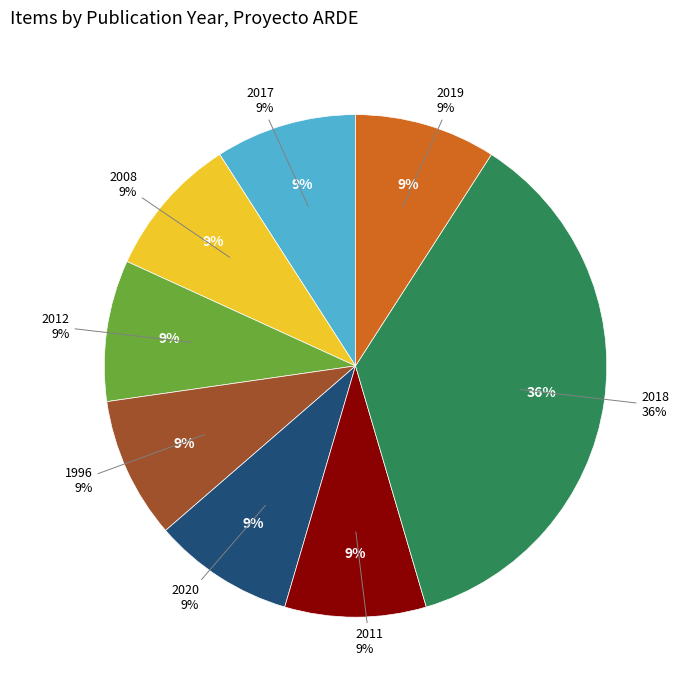

How many slices are in this pie chart?

8